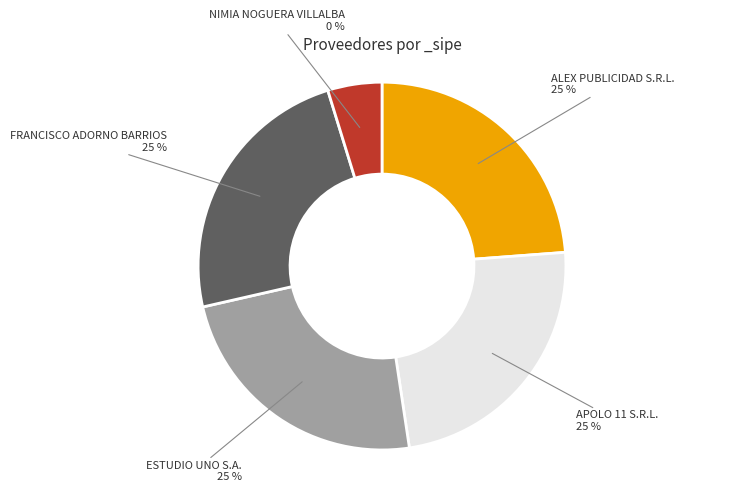

To the nearest percent, what is the average slice percentage?

20%